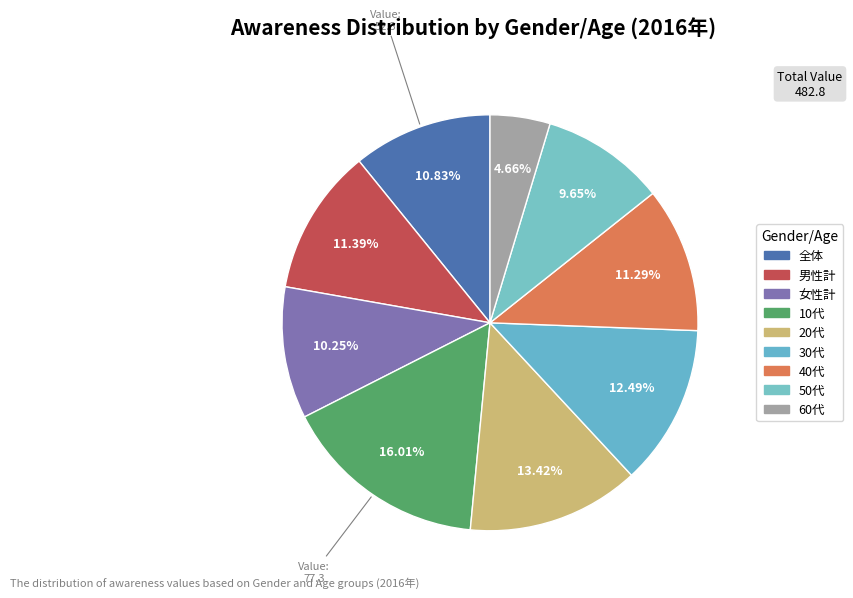

To the nearest percent, what is the average slice percentage?

11%